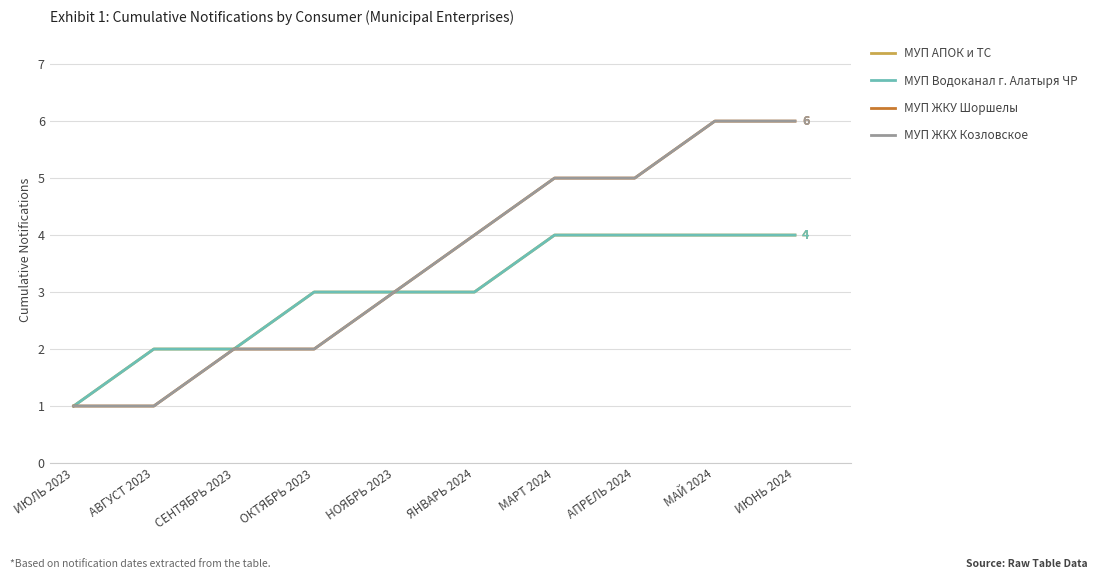

At which label does МУП АПОК и ТС first exceed 3?

МАРТ 2024